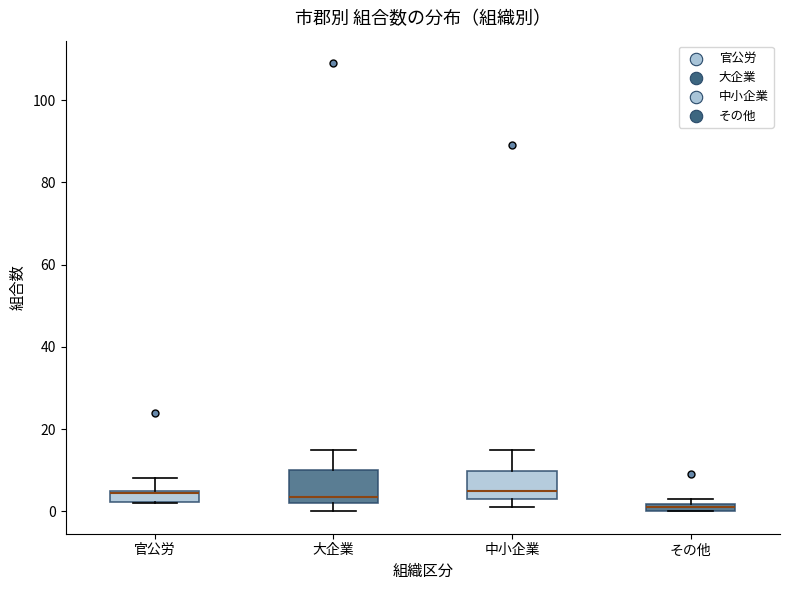

Where does the upper whisker of the box for 中小企業 end on the y-axis? The values are not printed on the chart, so give them approximately, as read against the axis.

16